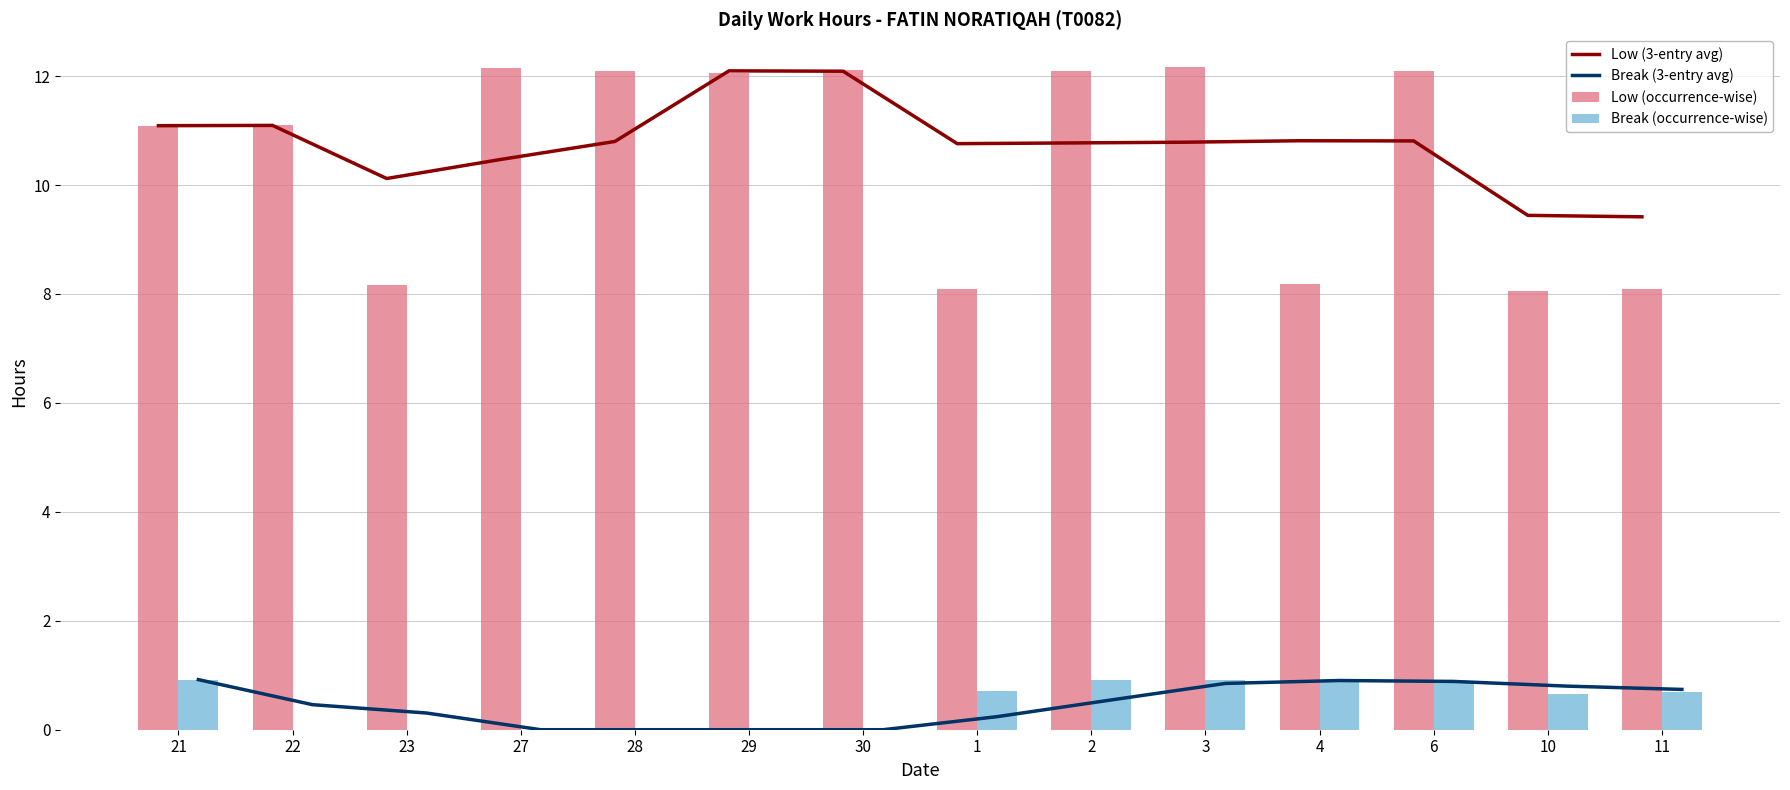

What is the difference between the second highest and second lowest values in the Low (3-entry avg) series?

2.6